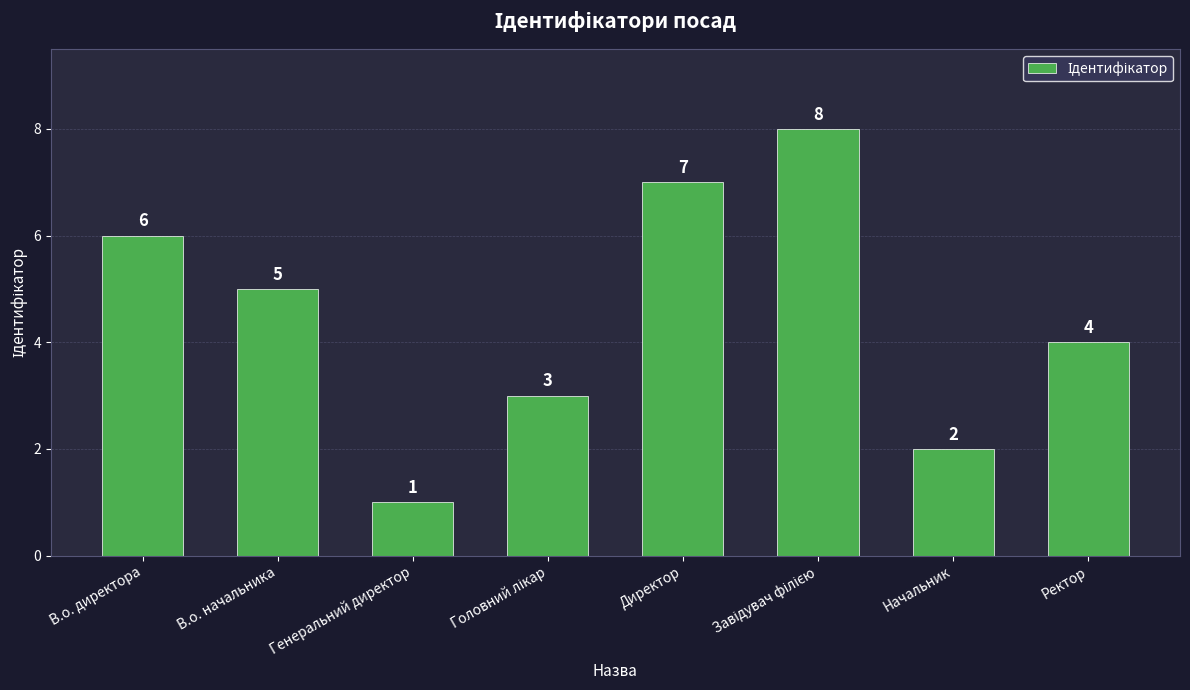

Reading right to left, what are all the values shown in this chart?

4	2	8	7	3	1	5	6